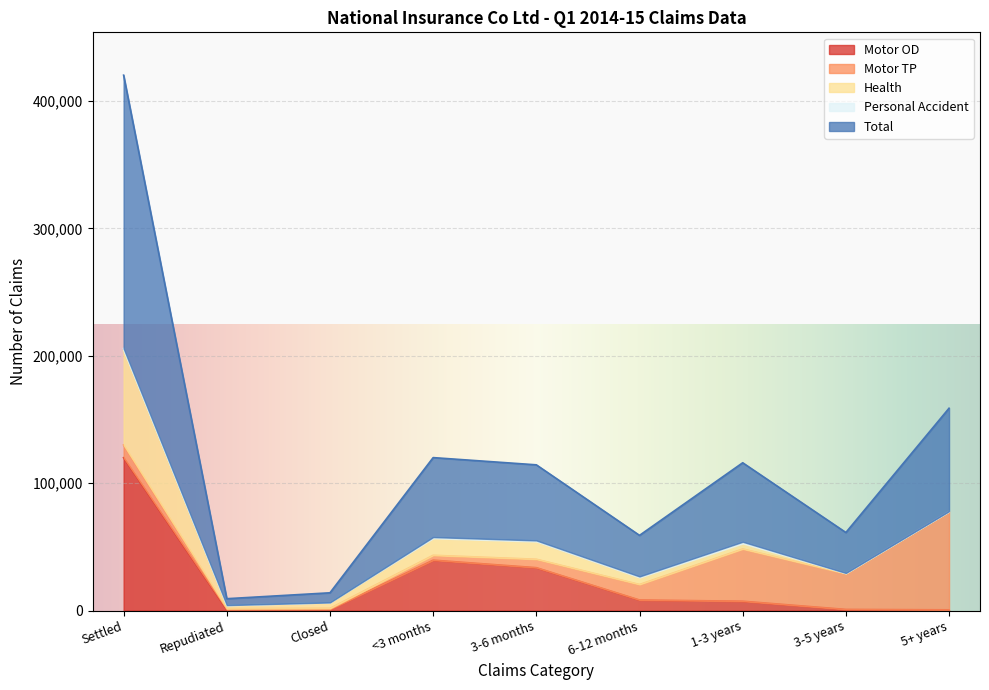

Where is the first local maximum for Motor OD?

<3 months